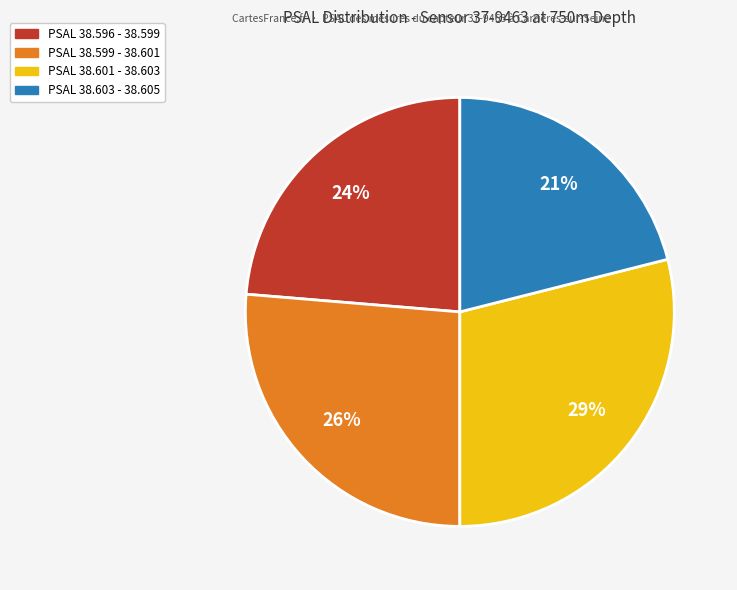

Count the number of slices in the pie.

4